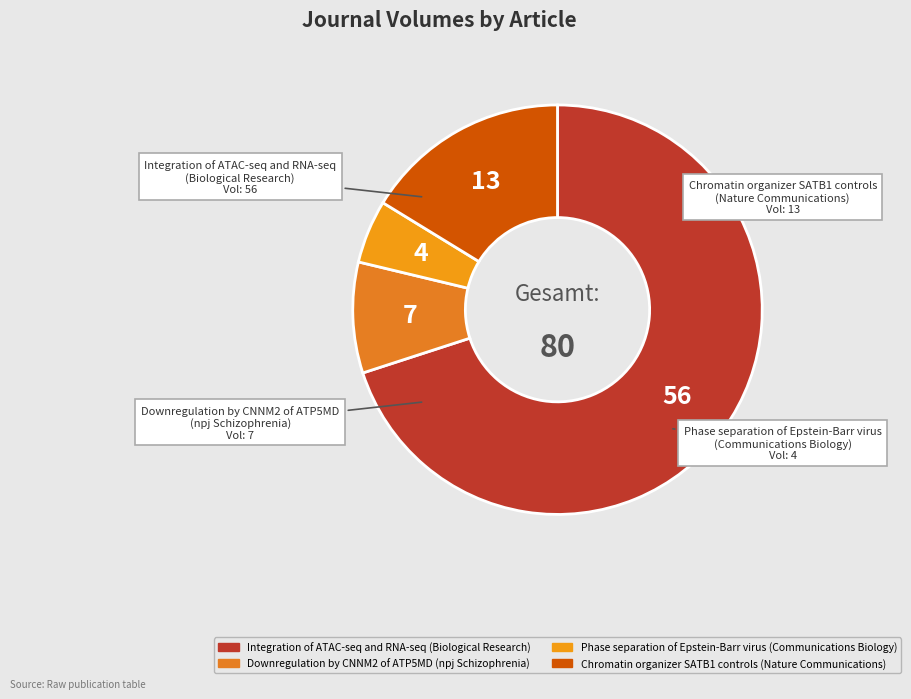

True or false: Phase separation of Epstein-Barr virus (Communications Biology) accounts for 5% of the total.

True